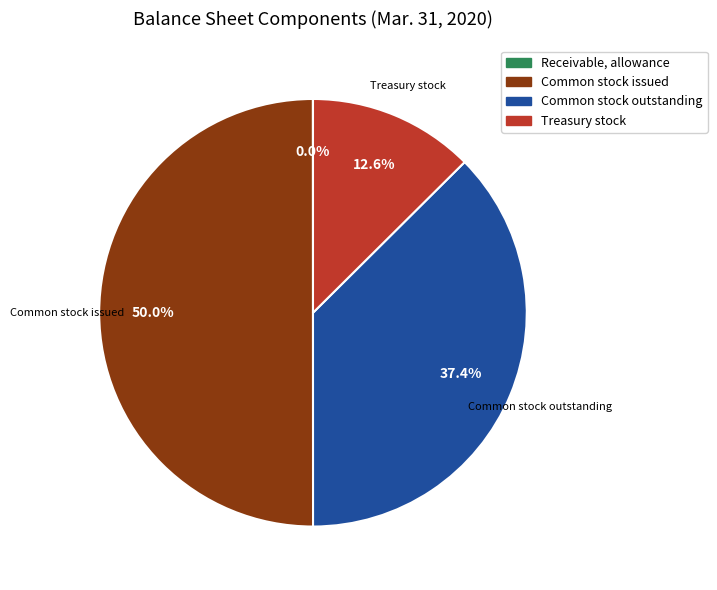

Which has a higher value, Common stock outstanding or Treasury stock?

Common stock outstanding